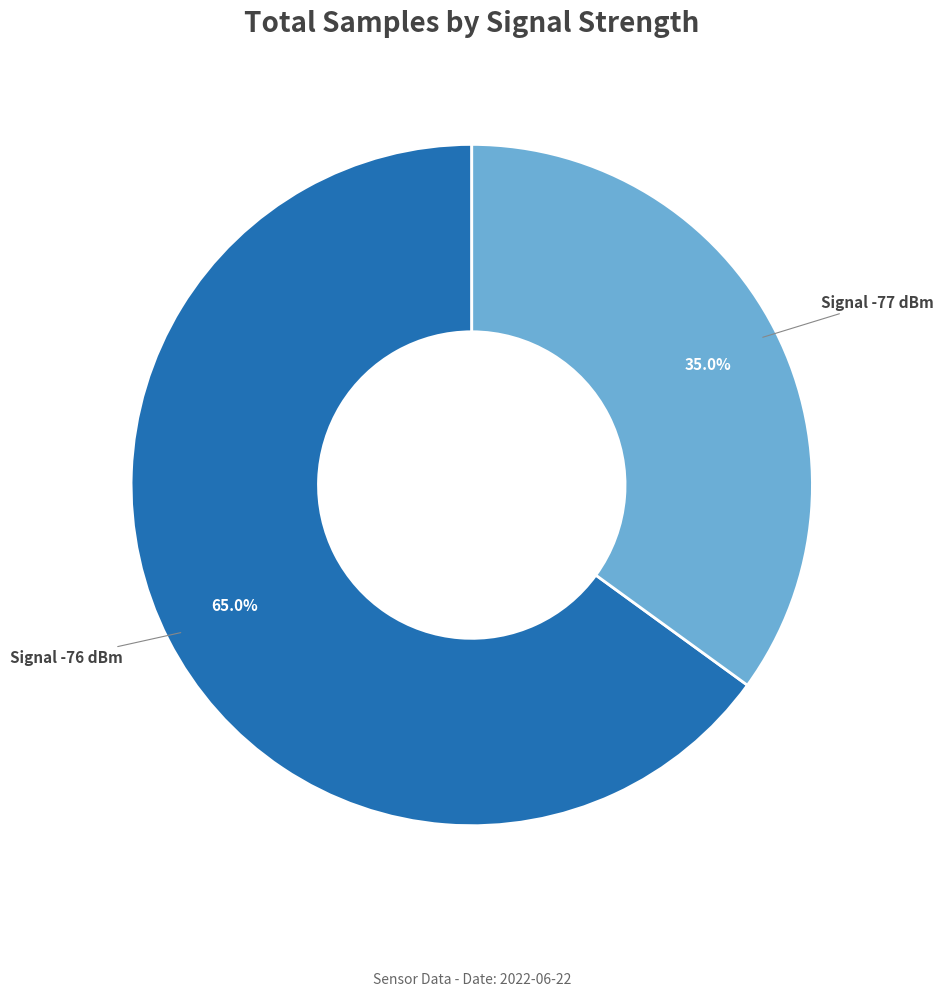

Rank the categories by value from highest to lowest.

Signal -76 dBm, Signal -77 dBm